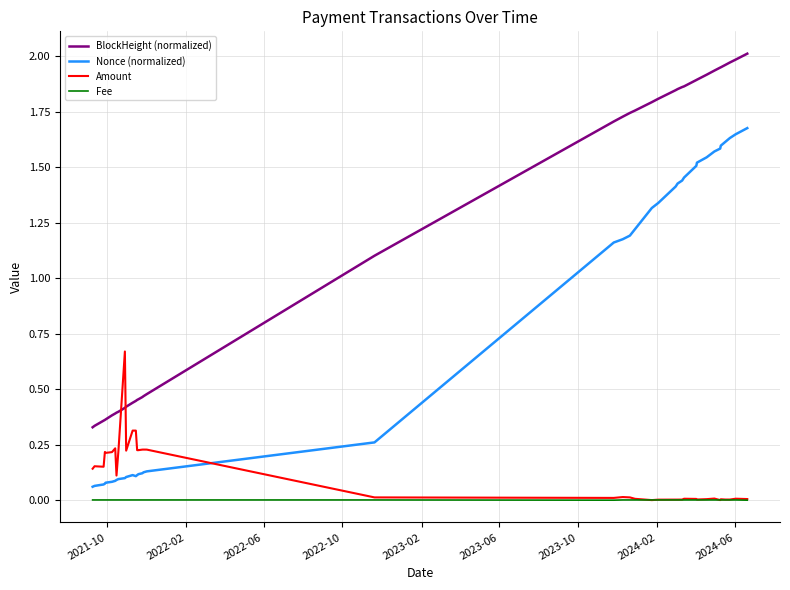

Which series has the largest total across all categories?

BlockHeight (normalized)